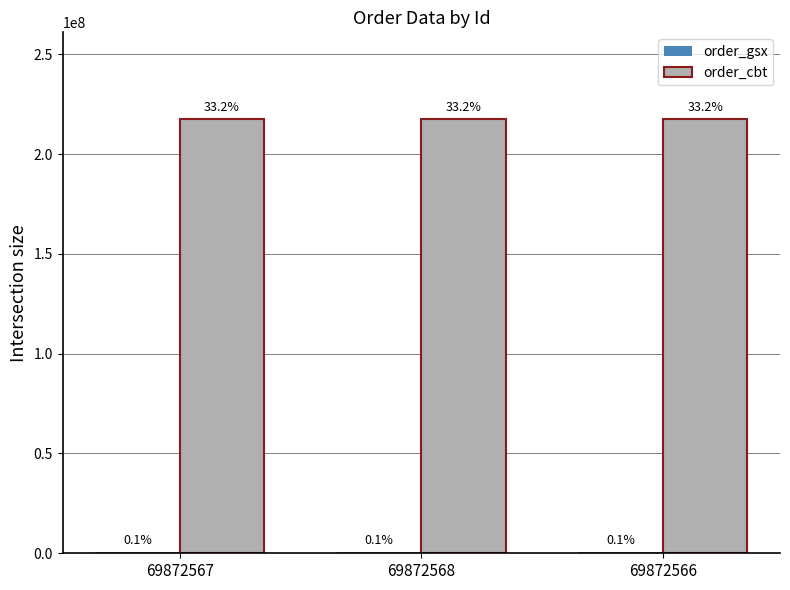

At 69872566, list the series in order from smallest to largest.

order_gsx, order_cbt